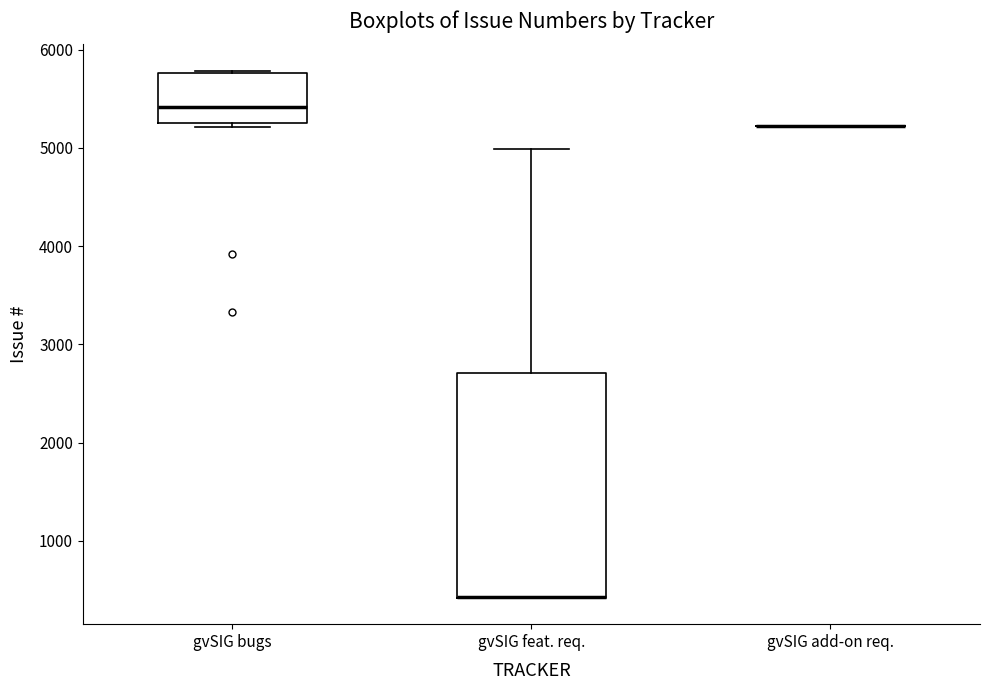

Reading left to right, read every box against the y-axis: the position of its median line, the range the box covers, and the ends of its whiskers. The values are not printed on the chart, so give them approximately, as read against the axis.

gvSIG bugs: median 5400, box 5300 to 5800, whiskers 5200 to 5800
gvSIG feat. req.: median 400 (drawn on the box's lower edge), box 400 to 2700, whiskers 400 to 5000
gvSIG add-on req.: box collapsed to a line at 5200, whiskers 5200 to 5200